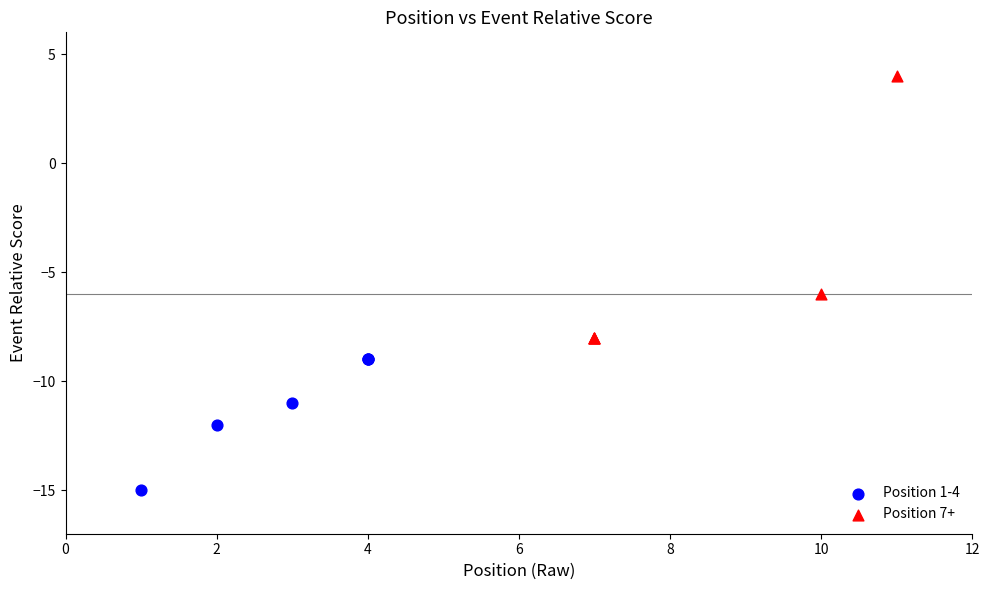

Which series contains the lowest Y value?

Position 1-4